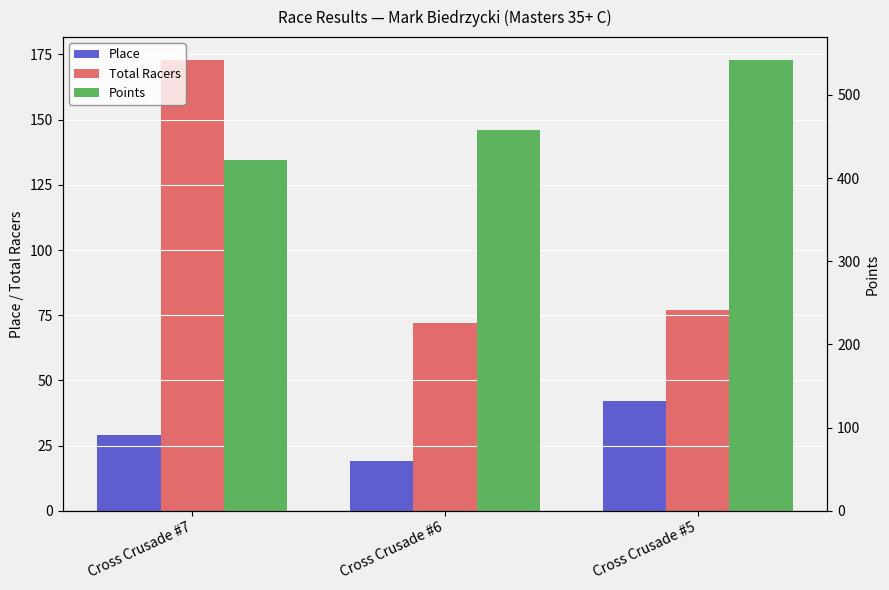

Is it true that Place equals 42.0 at Cross Crusade #5?

True